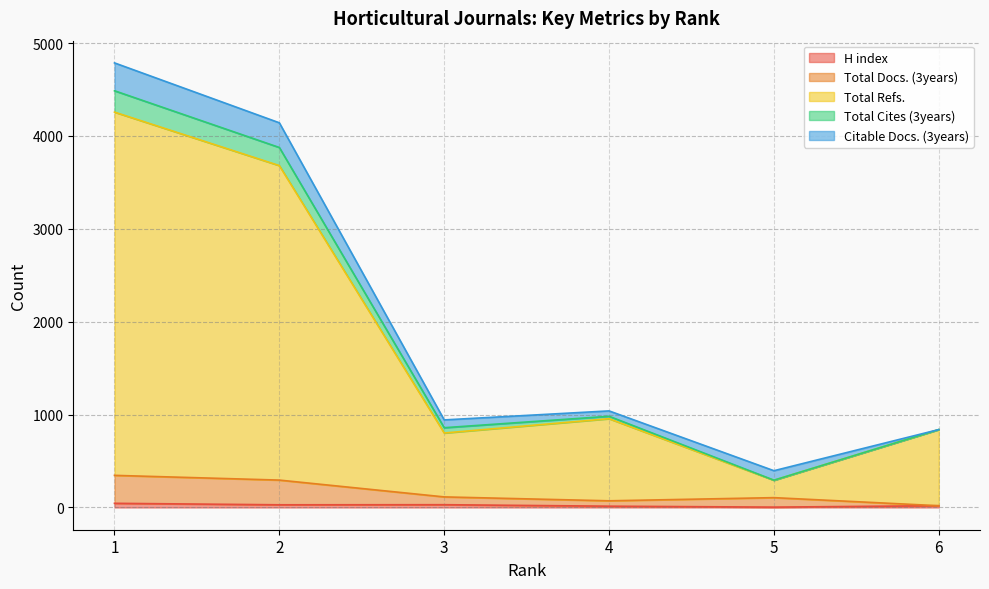

At which label is Total Cites (3years) closest to 2591?

2